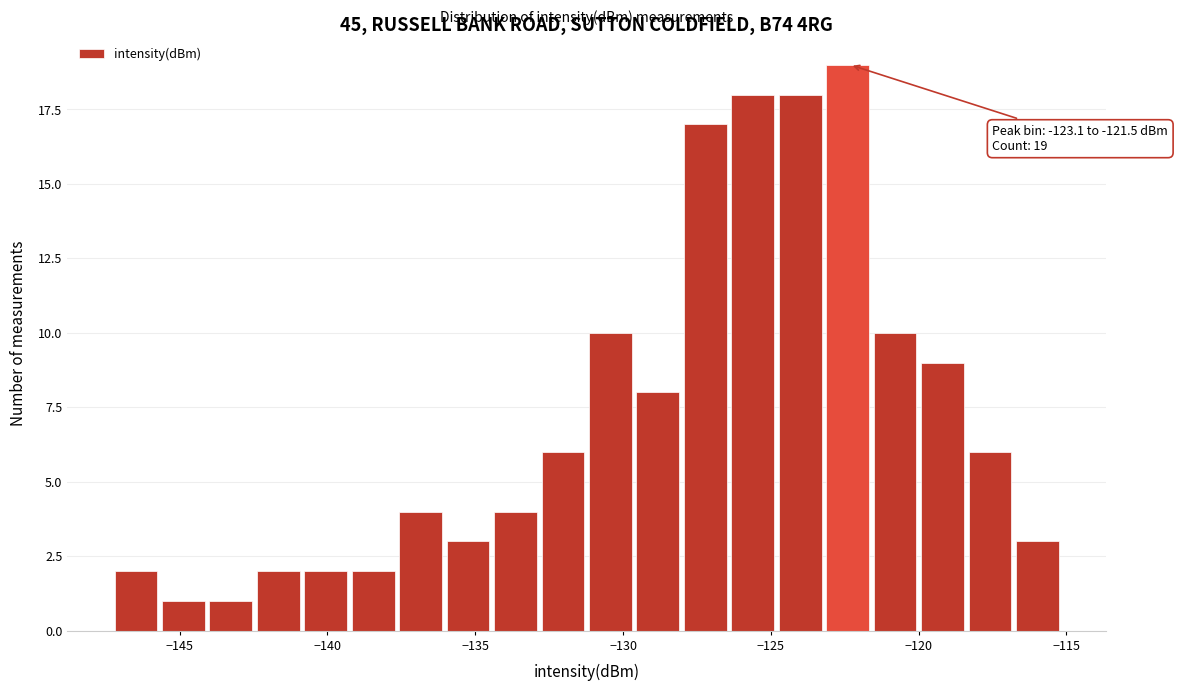

Read against the x-axis, roughly where is the centre of the tallest bar?

-122.5